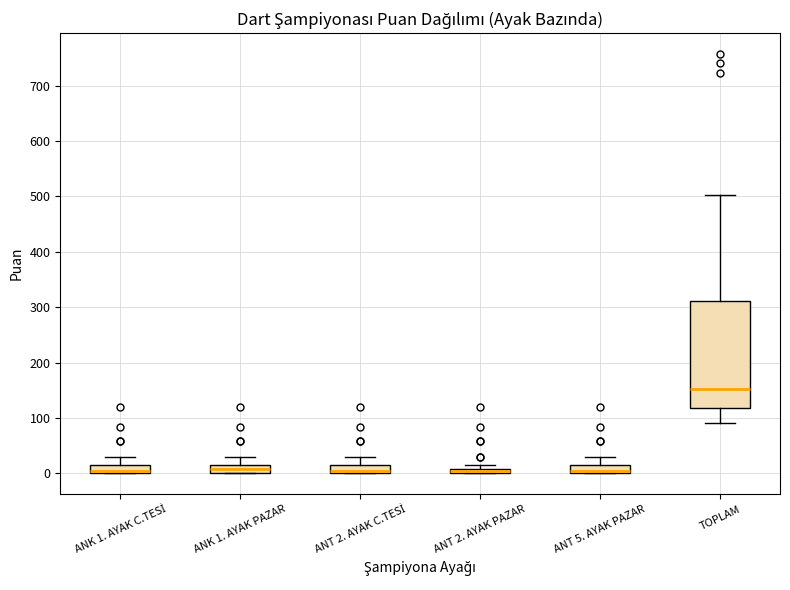

Where is the lower edge of the box for TOPLAM on the y-axis? The values are not printed on the chart, so give them approximately, as read against the axis.

120